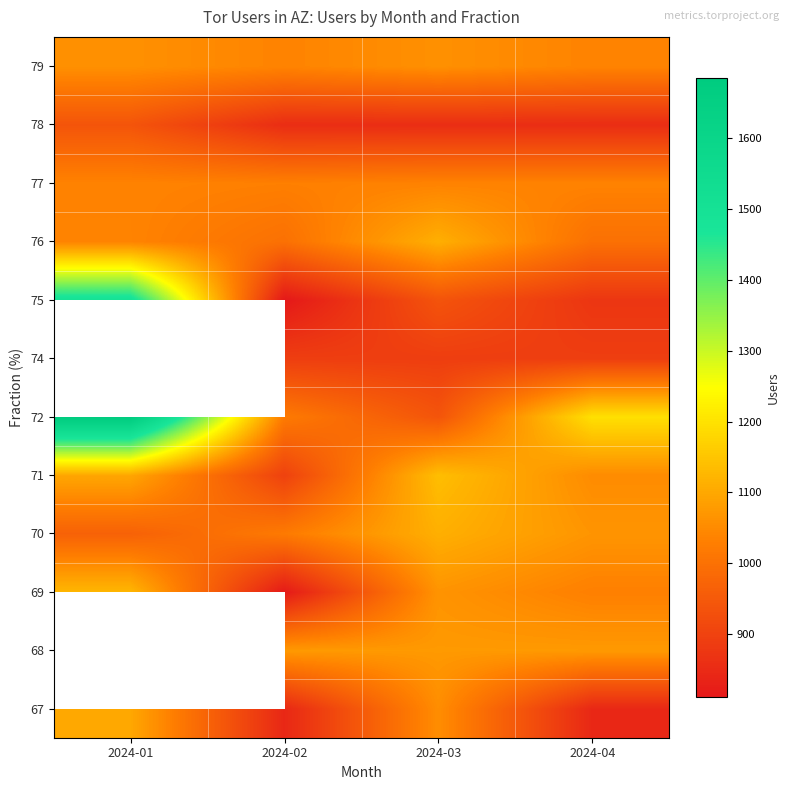

What is the difference between the highest and lowest values at 2024-04?

352.0